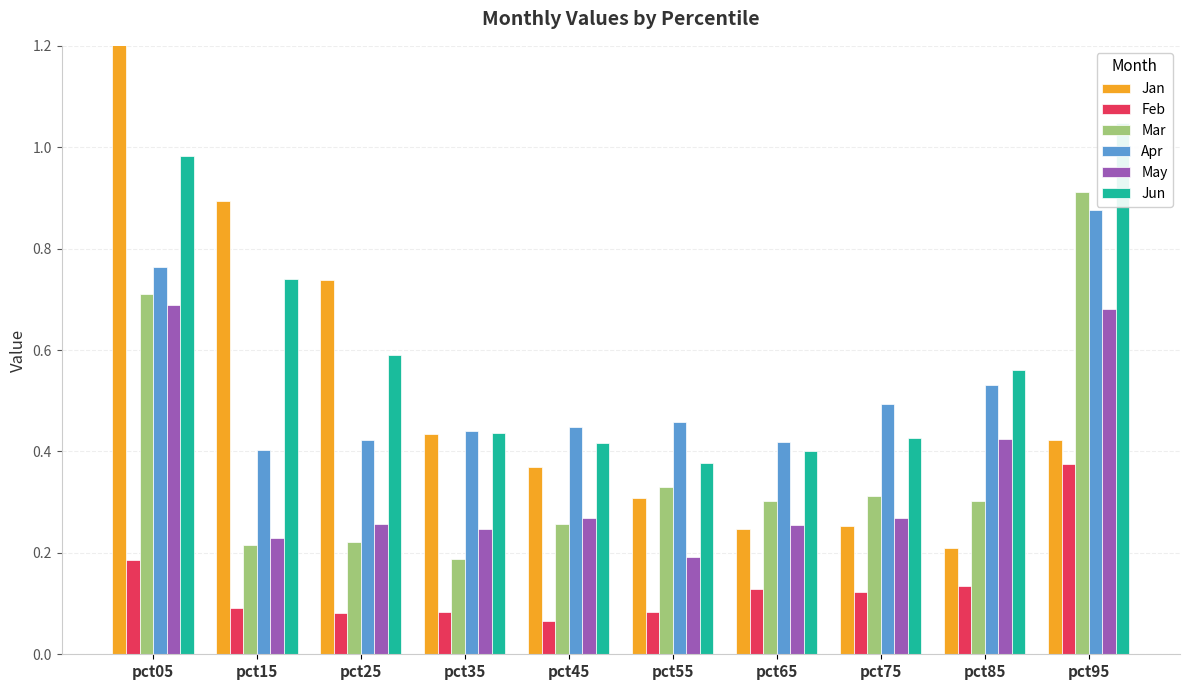

What is the approximate value of Jun at pct95?

1.0